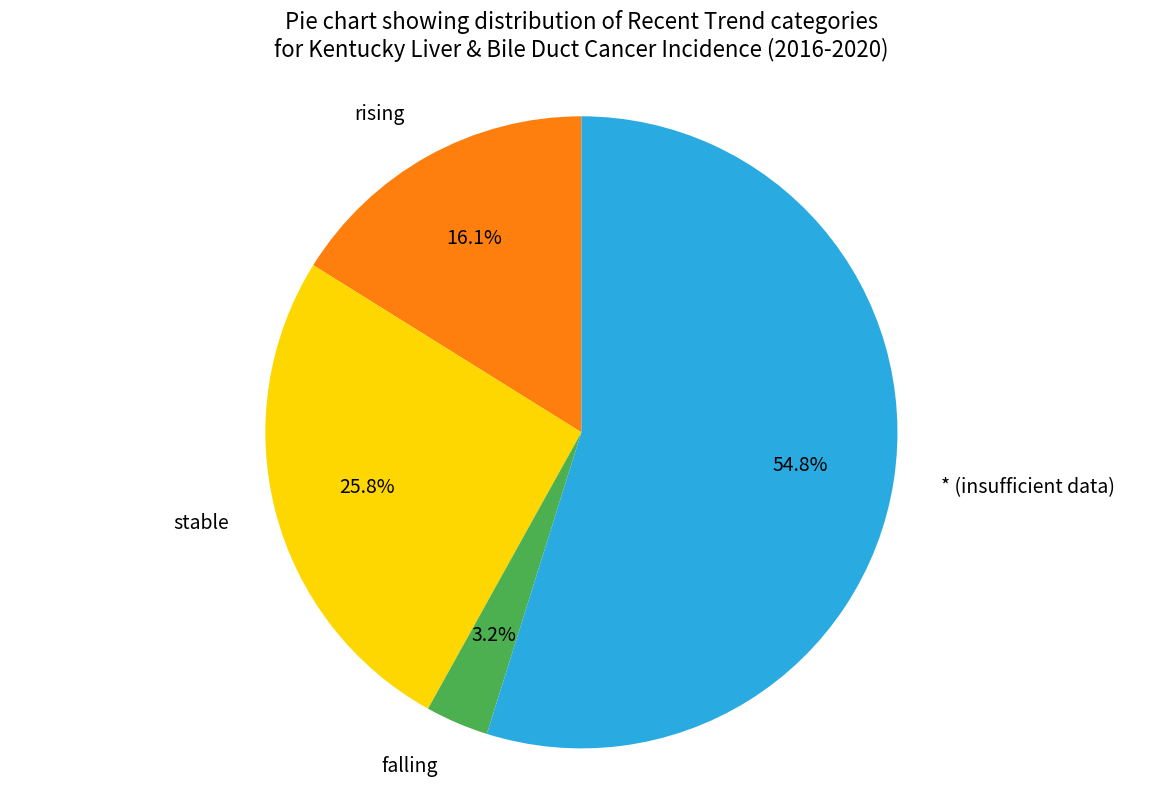

To the nearest percent, what is the difference between the largest and smallest slice percentages?

52%